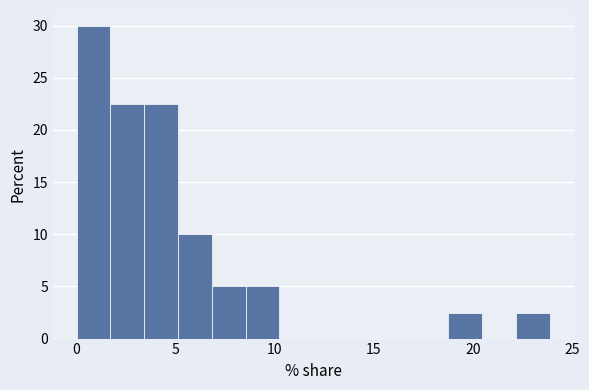

Around what value on the x-axis is the tallest bar? Give the approximate position of its centre, as read against the axis.

1.0